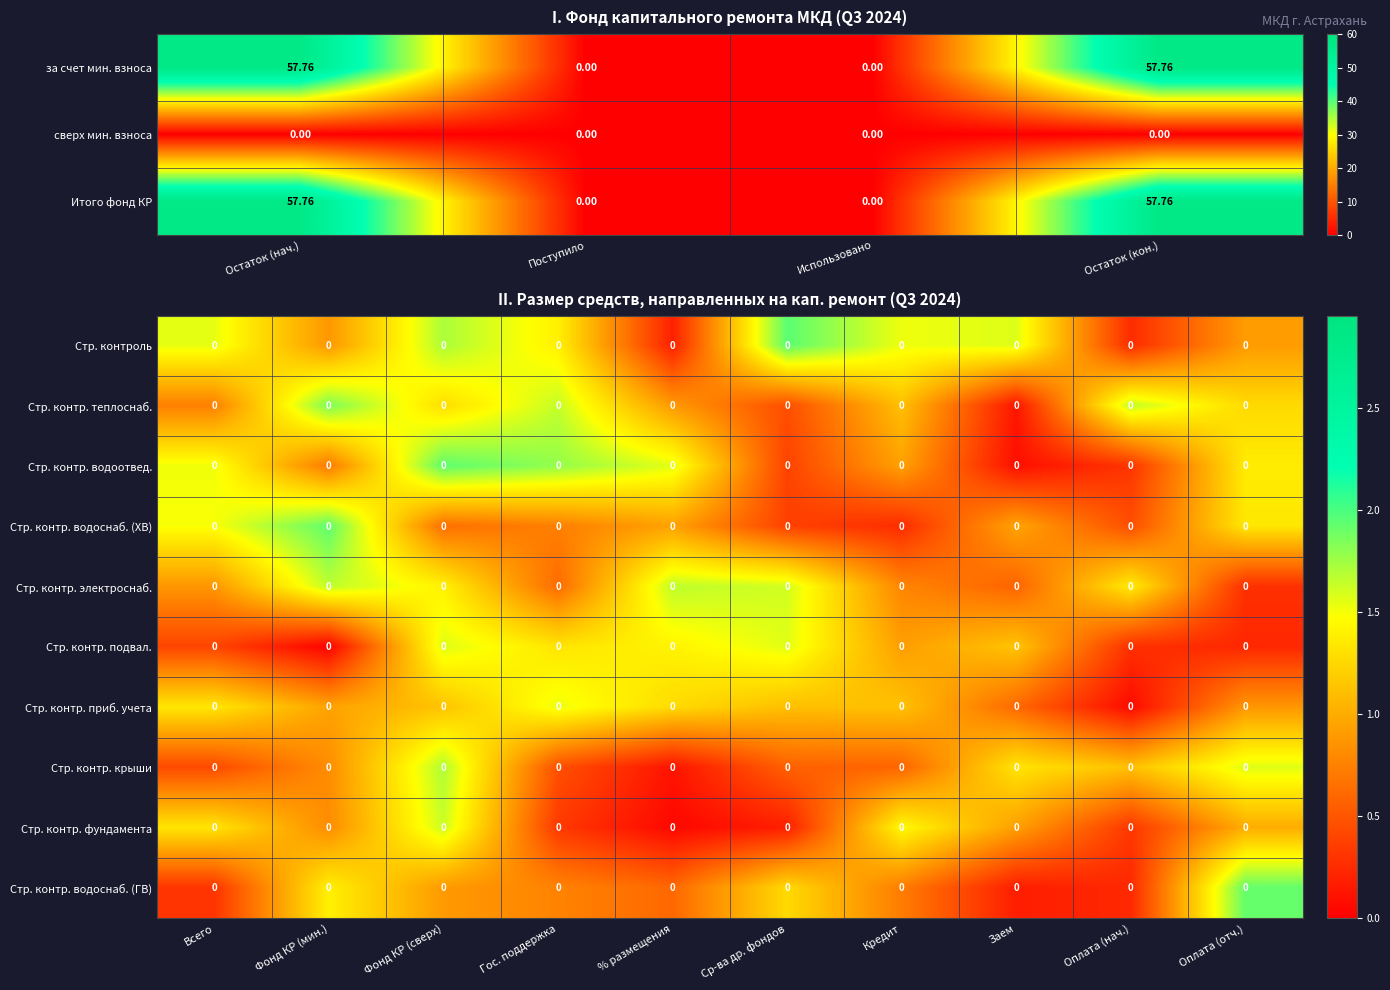

At which label does за счет мин. взноса first exceed 57?

Остаток (нач.)